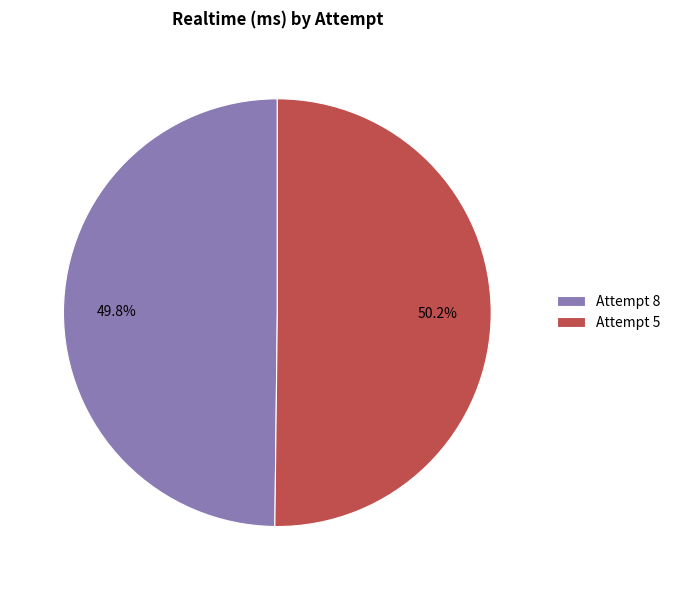

How much of the chart is everything except Attempt 8?

50.2%